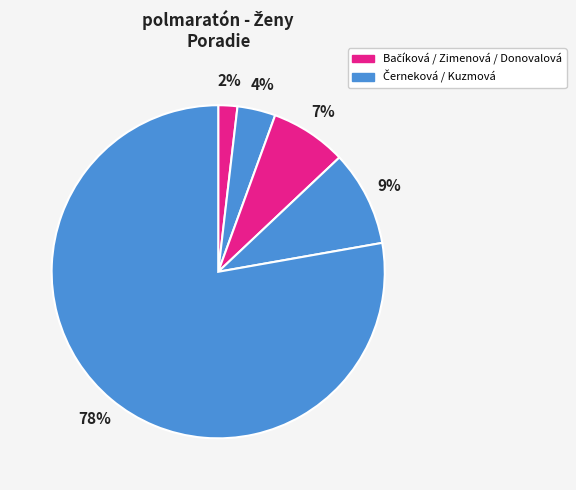

How many segments does this pie chart have?

5